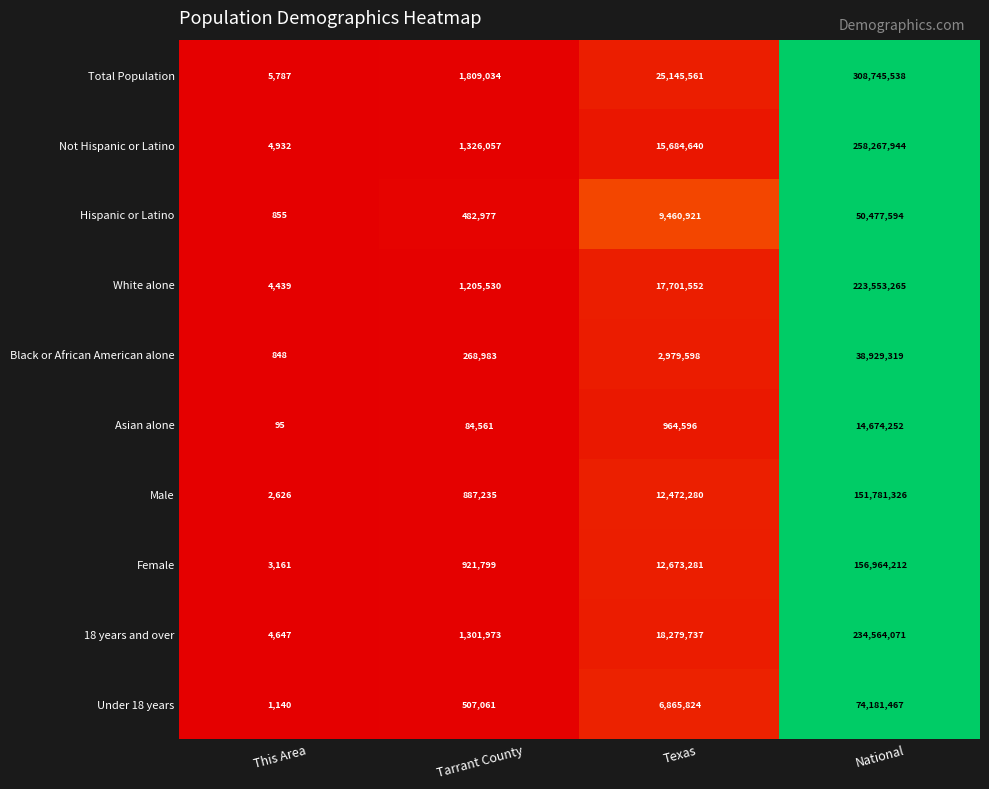

Is it true that Under 18 years equals 1140 at This Area?

True